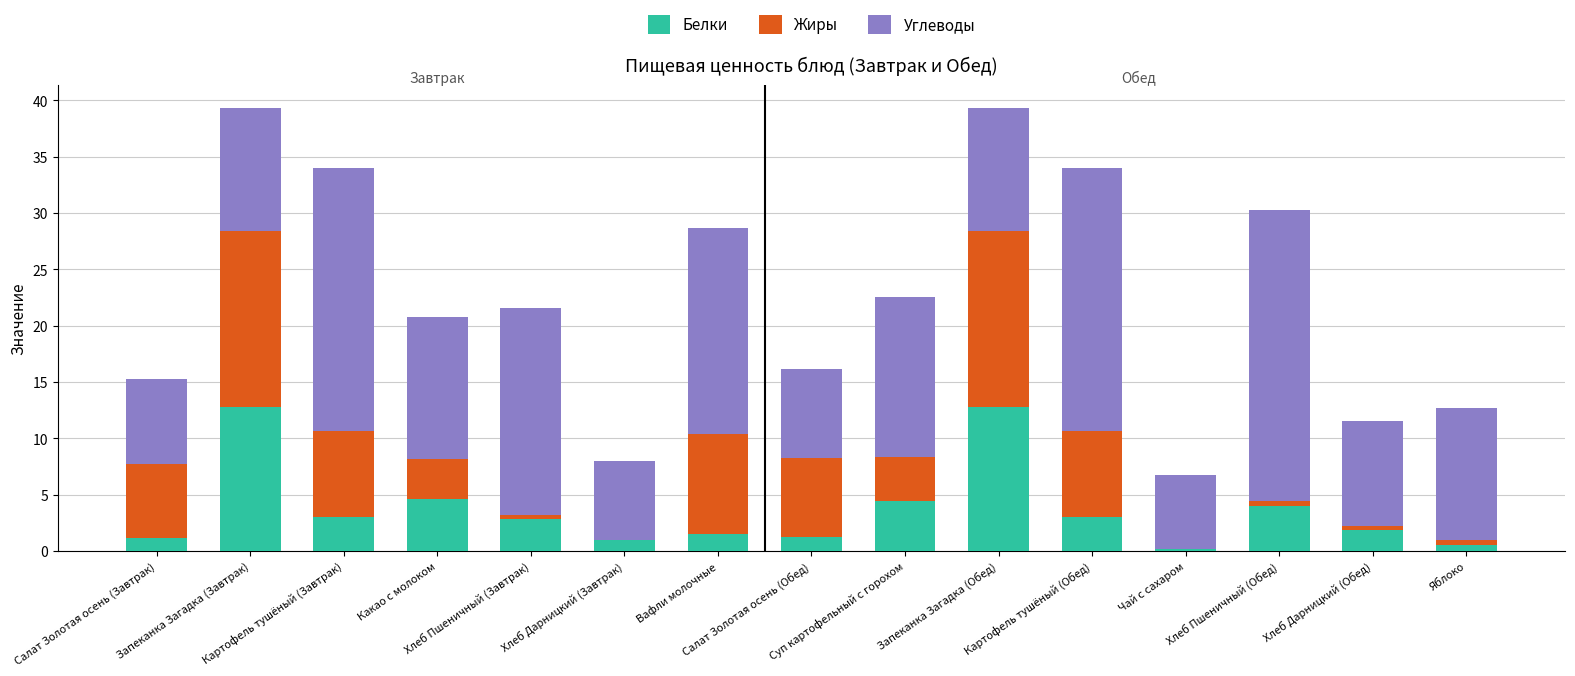

True or false: Жиры has a value of 10.3 at Картофель тушёный (Завтрак).

False